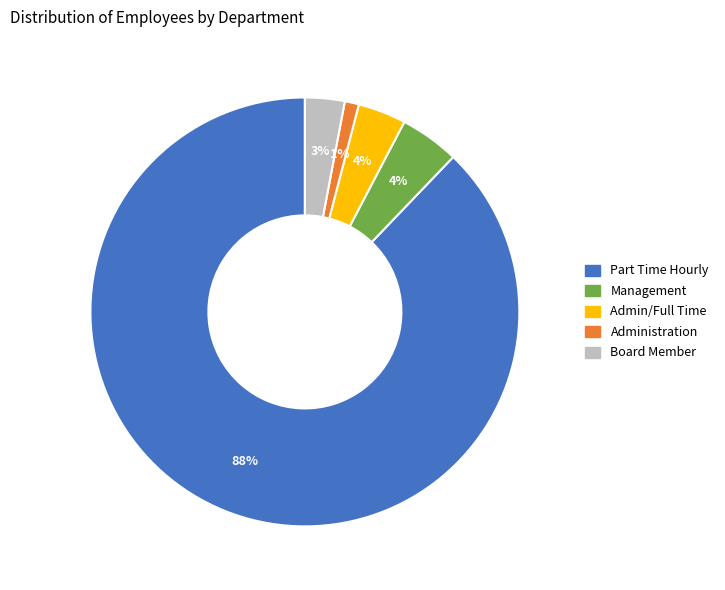

Do Board Member and Management together represent more than half of the pie?

No